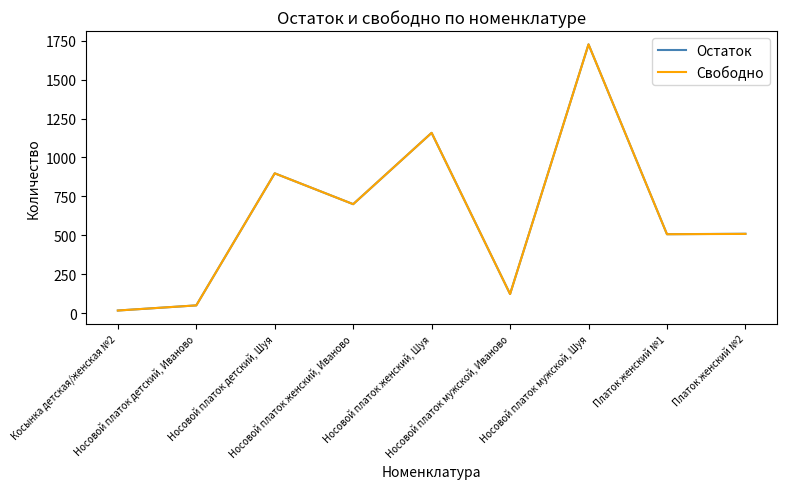

At which category is the sum across all series the highest?

Носовой платок мужской, Шуя